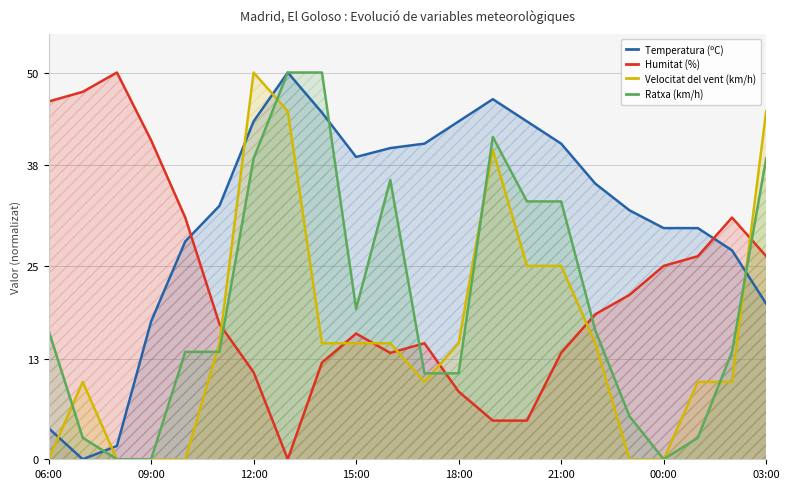

What position from the right is 20?

2